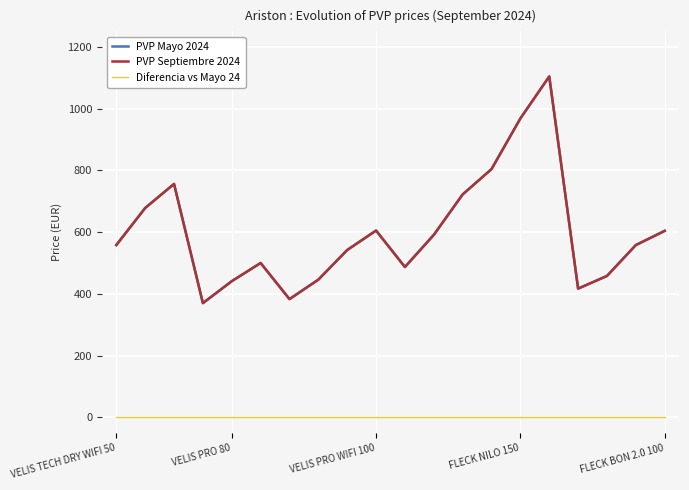

Does the chart have visible grid lines?

Yes